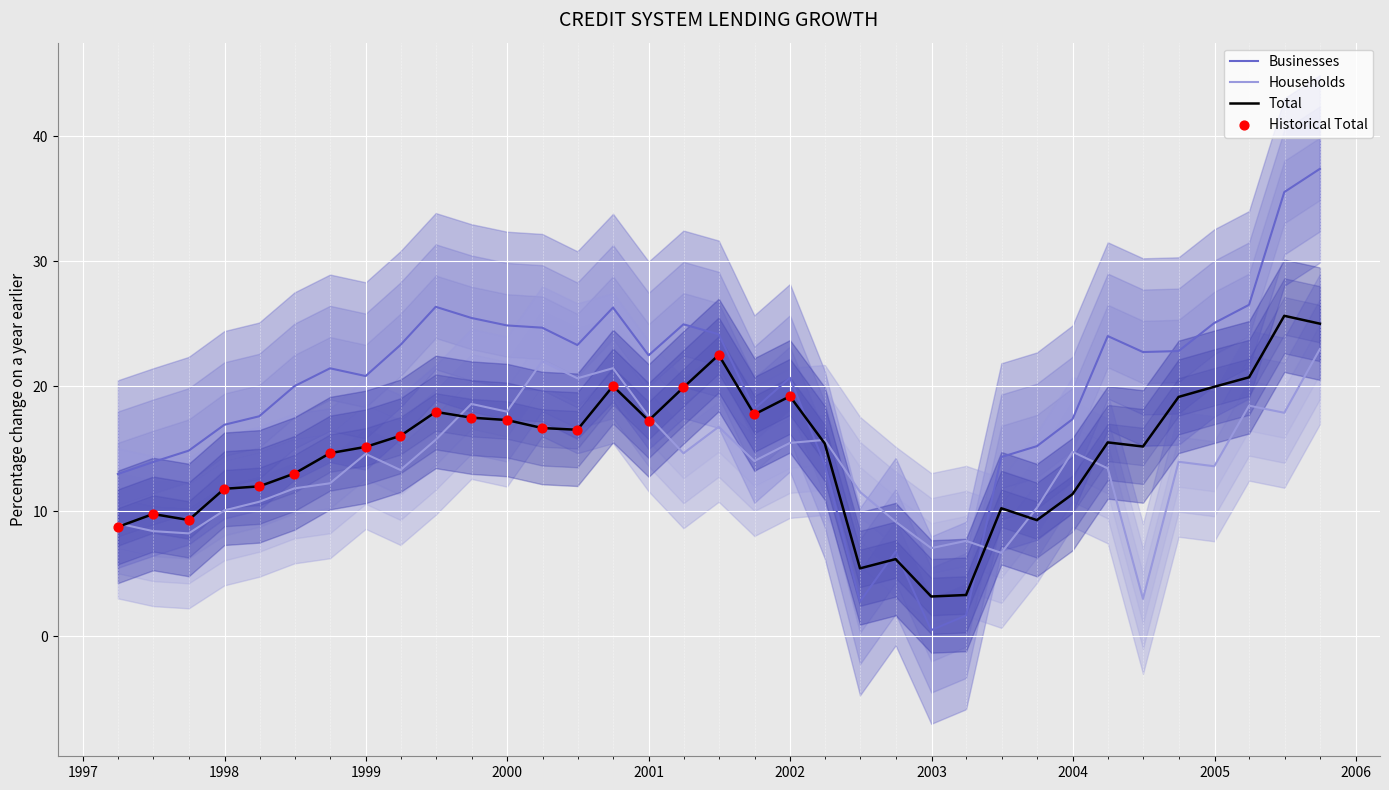

At which category is the sum across all series the highest?

2005-09-30